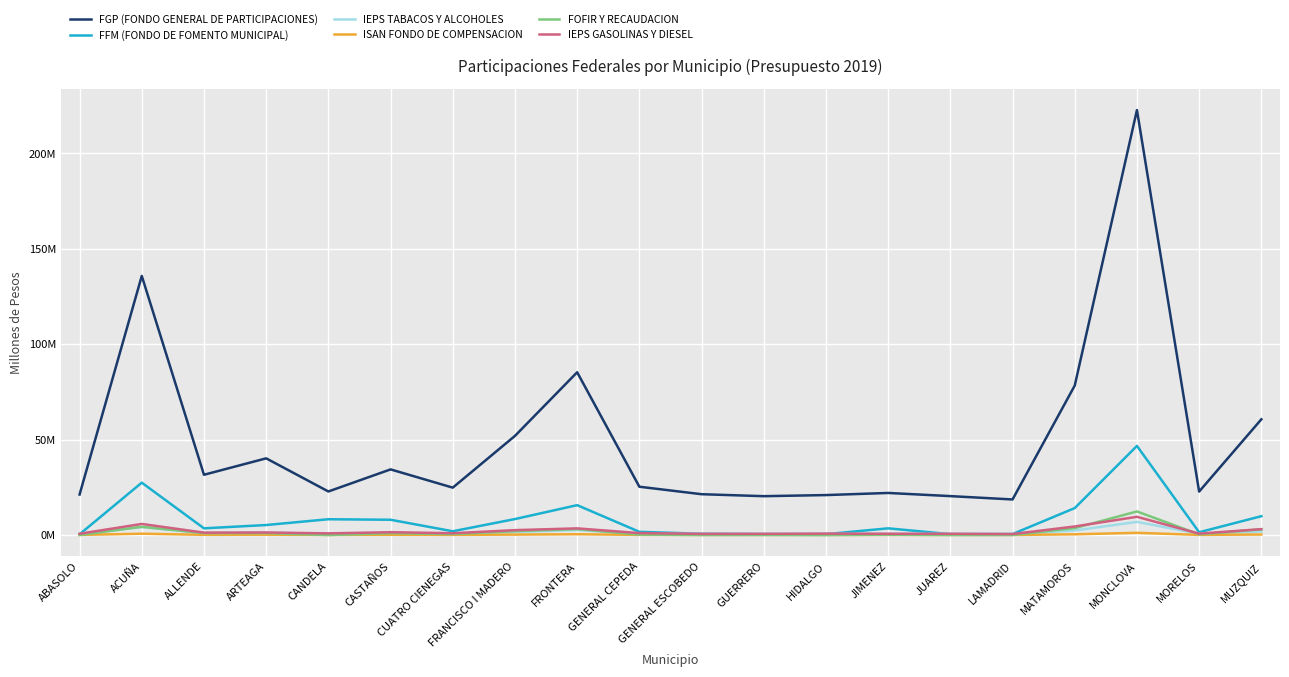

At which label does FFM (FONDO DE FOMENTO MUNICIPAL) first exceed 3?

ACUÑA